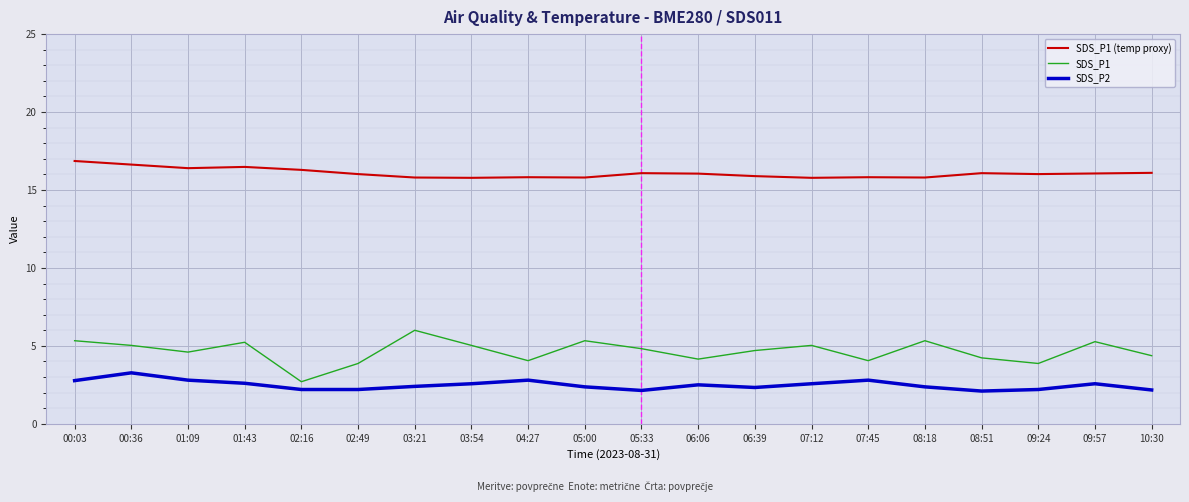

Rank the series at 08:51 from lowest to highest value.

SDS_P2, SDS_P1, SDS_P1 (temp proxy)